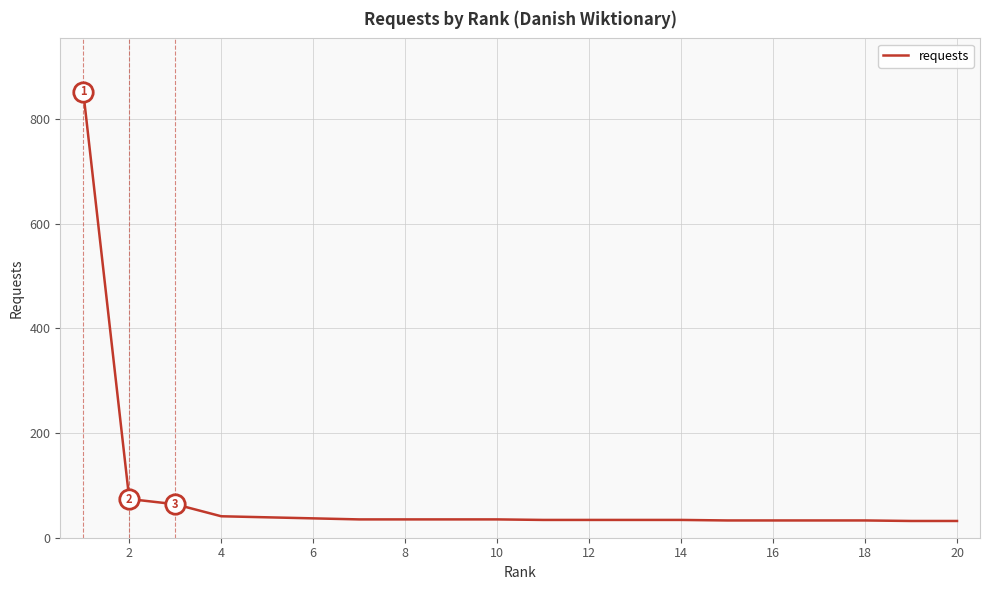

What is the greatest value displayed?

852